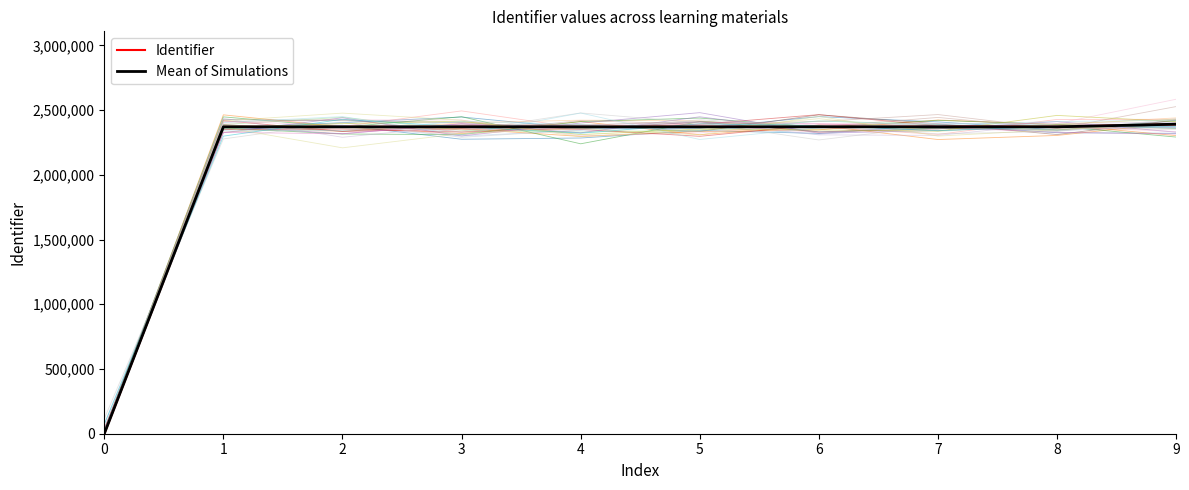

How many lines are shown in the chart?

2